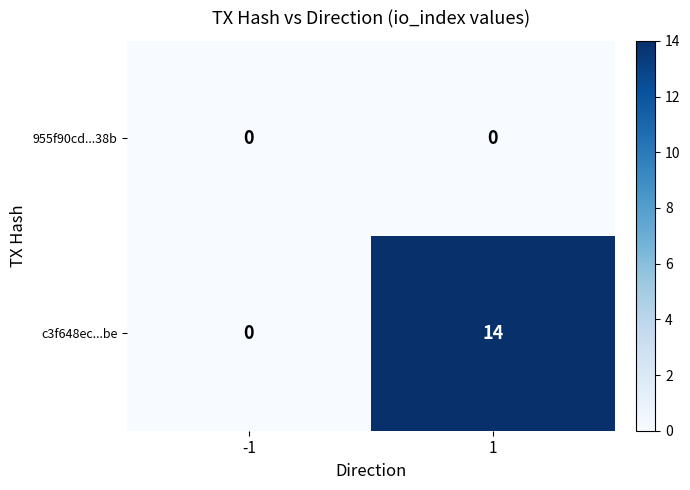

How many series are shown in this chart?

2